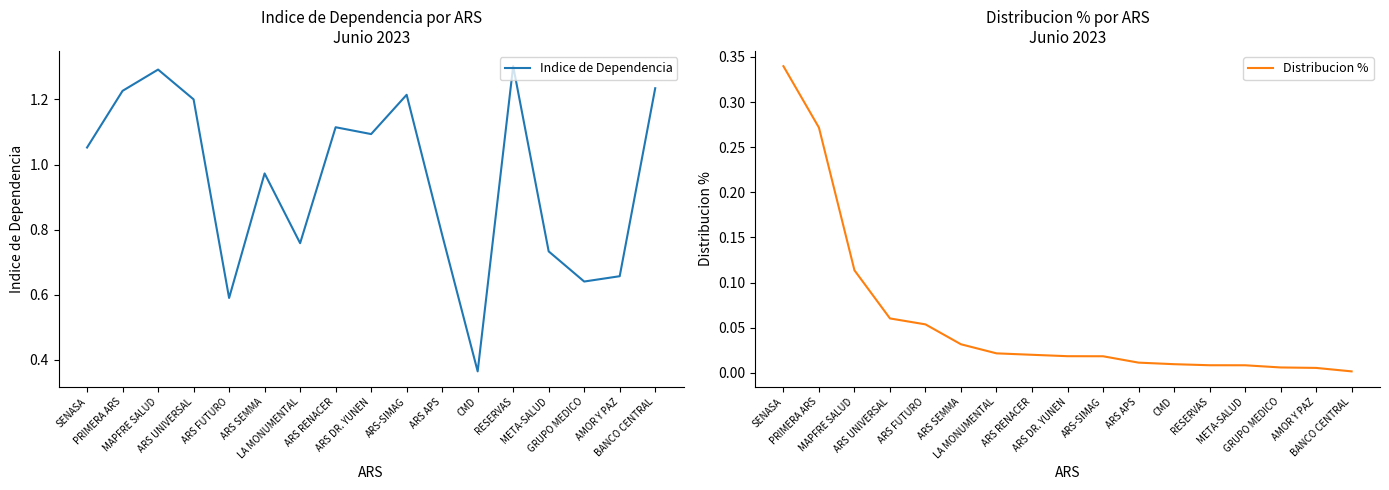

Does the chart display data point markers on the line(s)?

No